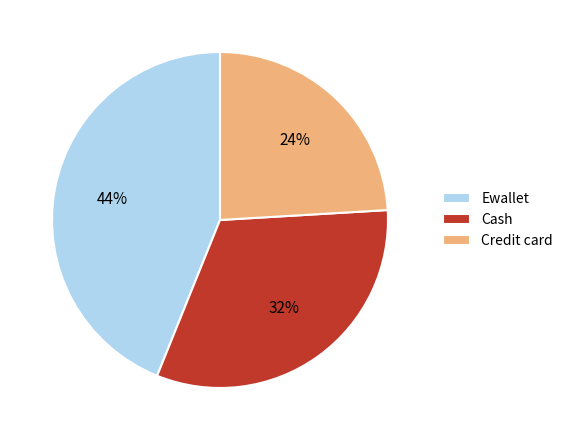

How many segments does this pie chart have?

3